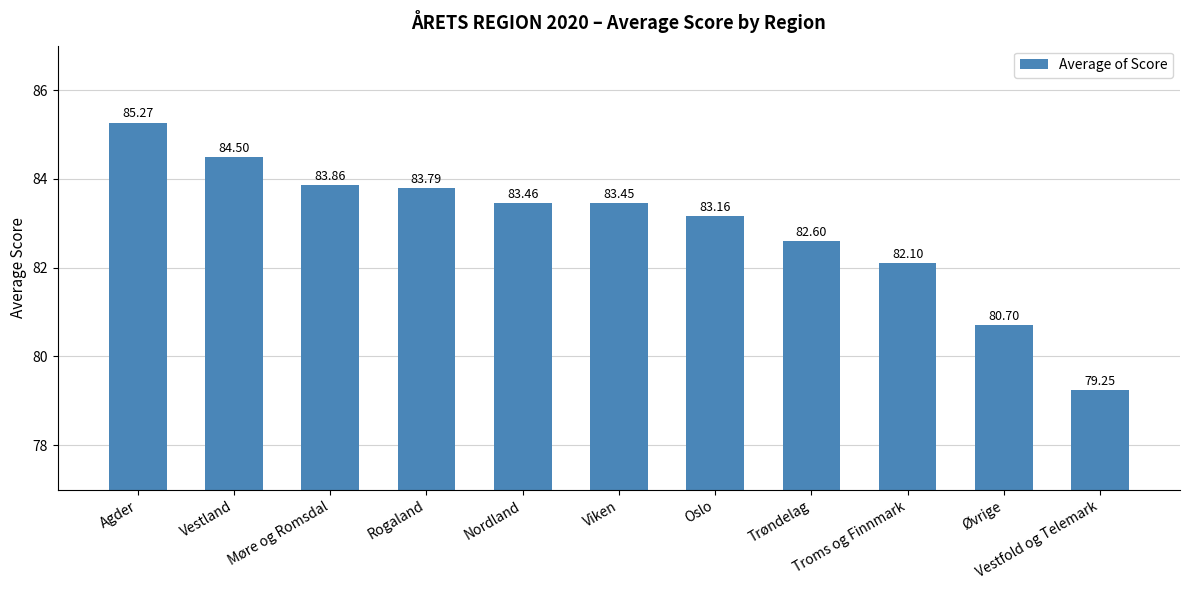

True or false: the data shows 80.7 at Øvrige.

True